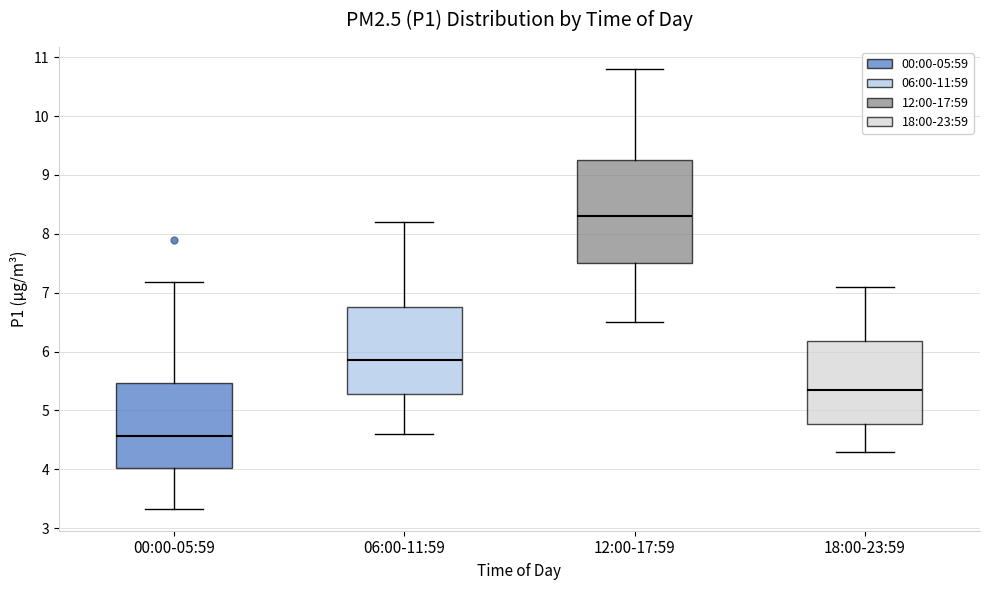

Reading left to right, transcribe this box plot: for each box, give where its median line is, the range the box spans, and where its two whiskers end, as read against the y-axis. The values are not printed on the chart, so give them approximately, as read against the axis.

00:00-05:59: median 4.6, box 4.0 to 5.5, whiskers 3.3 to 7.2
06:00-11:59: median 5.9, box 5.3 to 6.8, whiskers 4.6 to 8.2
12:00-17:59: median 8.3, box 7.5 to 9.3, whiskers 6.5 to 10.8
18:00-23:59: median 5.4, box 4.8 to 6.2, whiskers 4.3 to 7.1